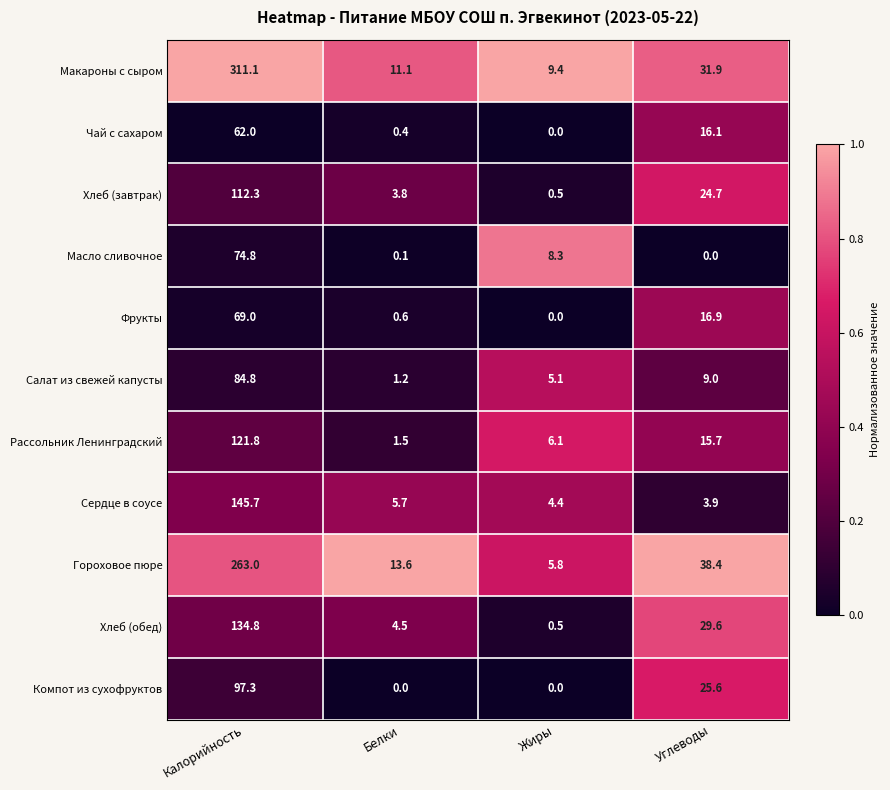

Is it true that Фрукты equals 0.0 at Жиры?

True